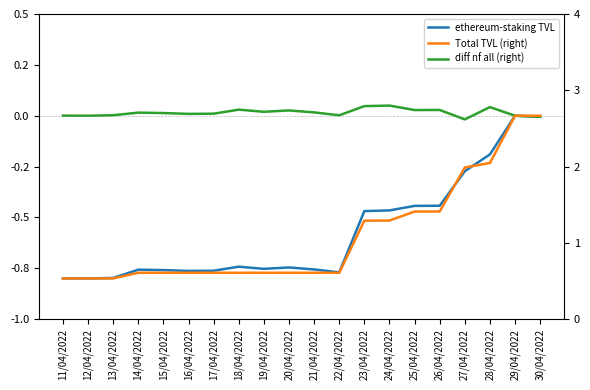

Which series has the widest spread of values?

ethereum-staking TVL